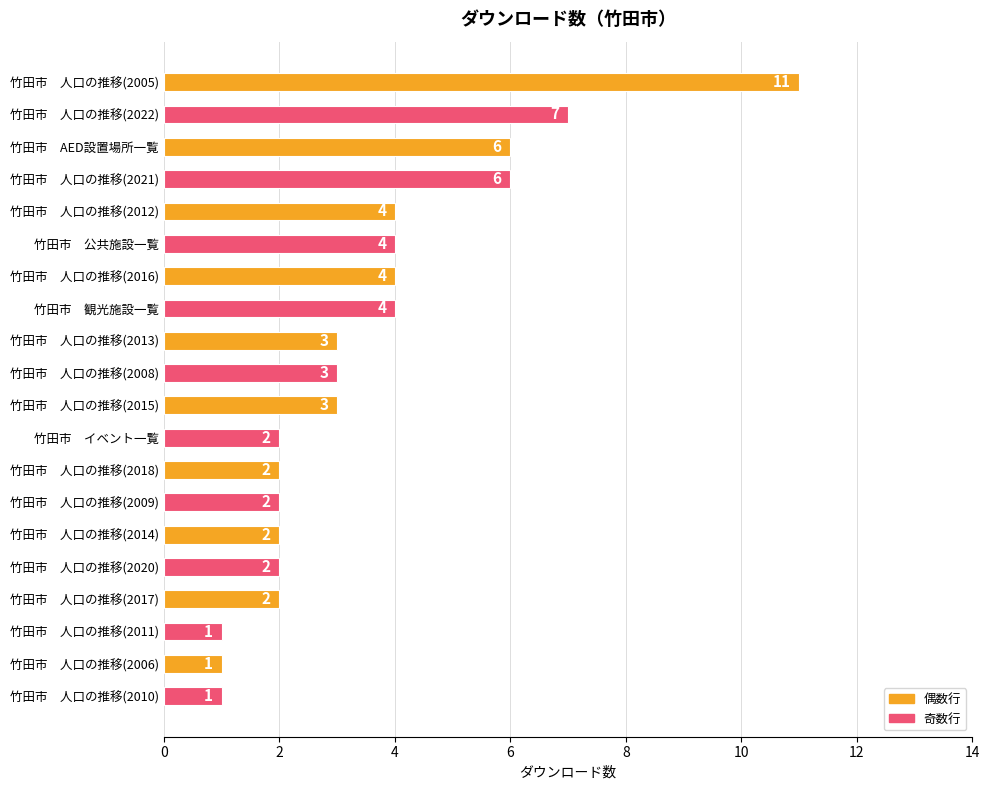

True or false: the data shows 1 at 竹田市　人口の推移(2011).

True